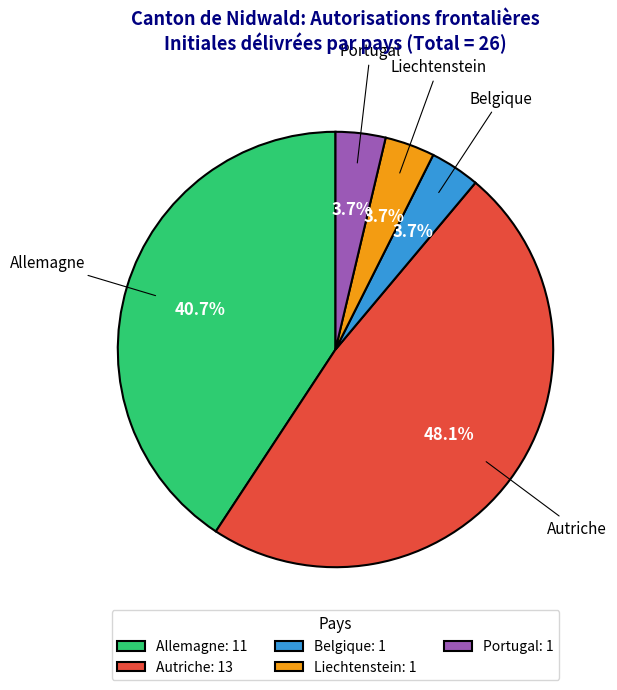

Is there a majority slice in this chart?

No